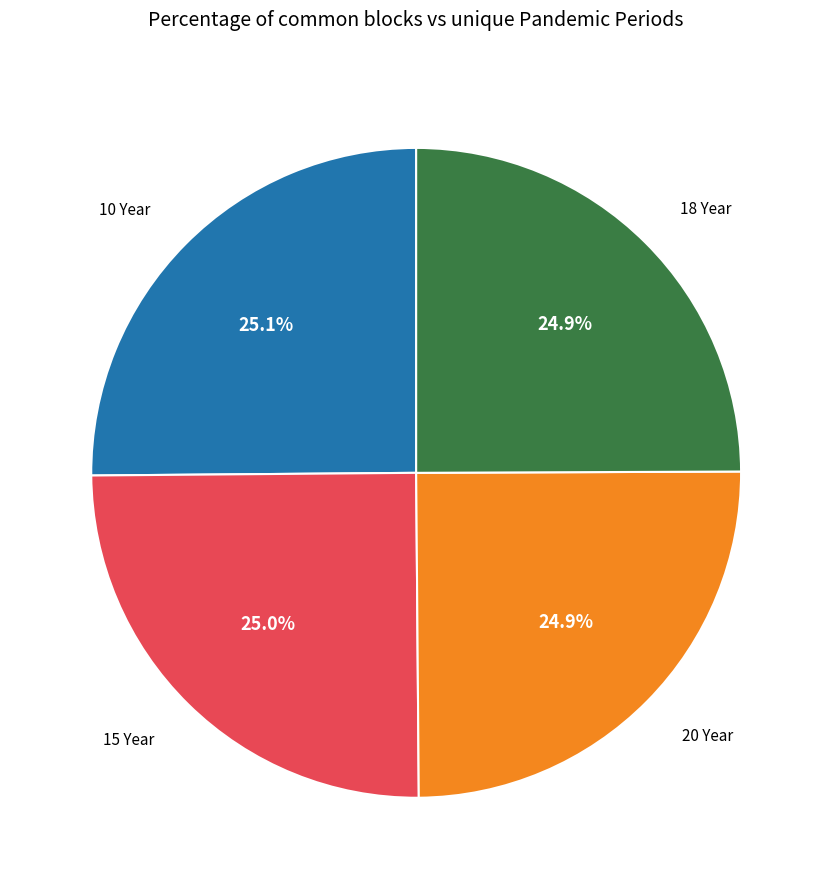

Count the number of slices in the pie.

4